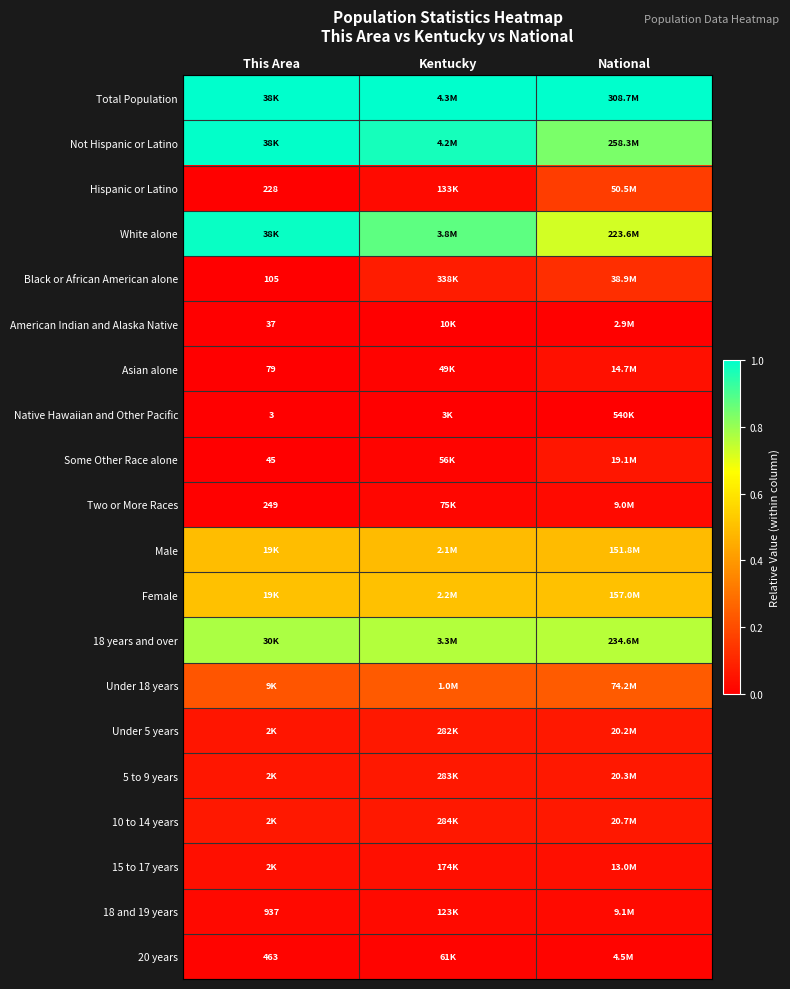

Count the number of data series in this chart.

20